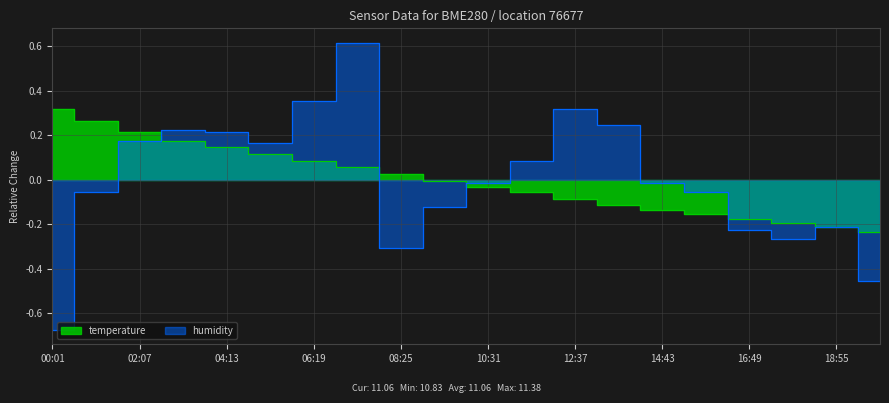

How many times do humidity and temperature cross each other?

6